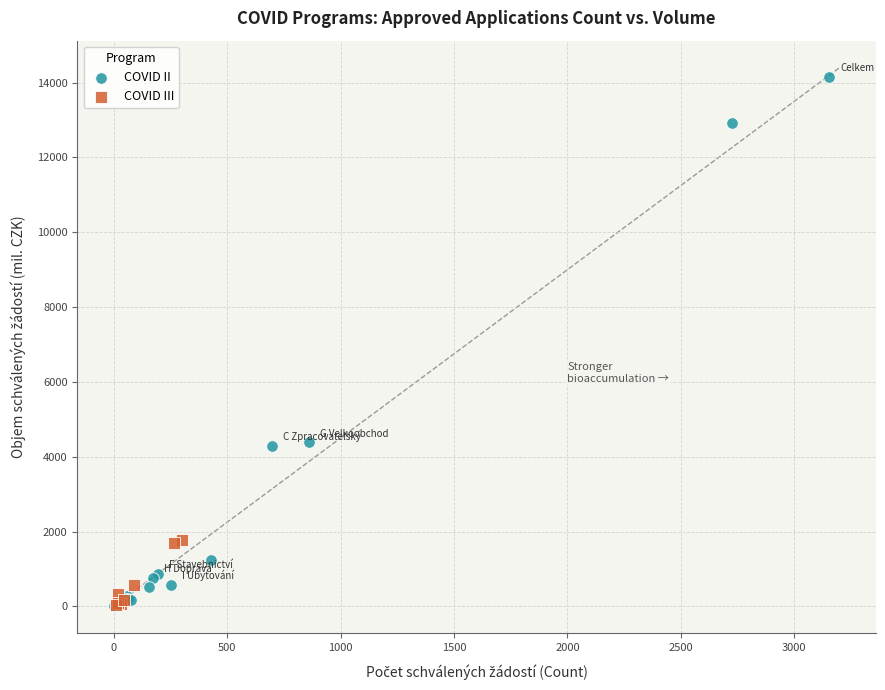

Which series has the widest spread of Y values?

COVID II